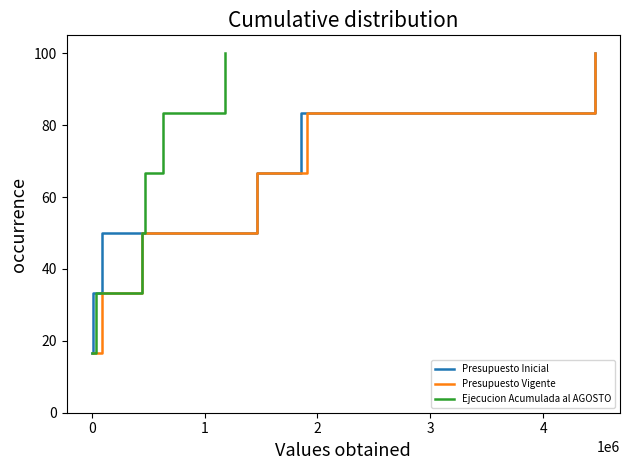

What is the sum of all Presupuesto Inicial values?

350.0